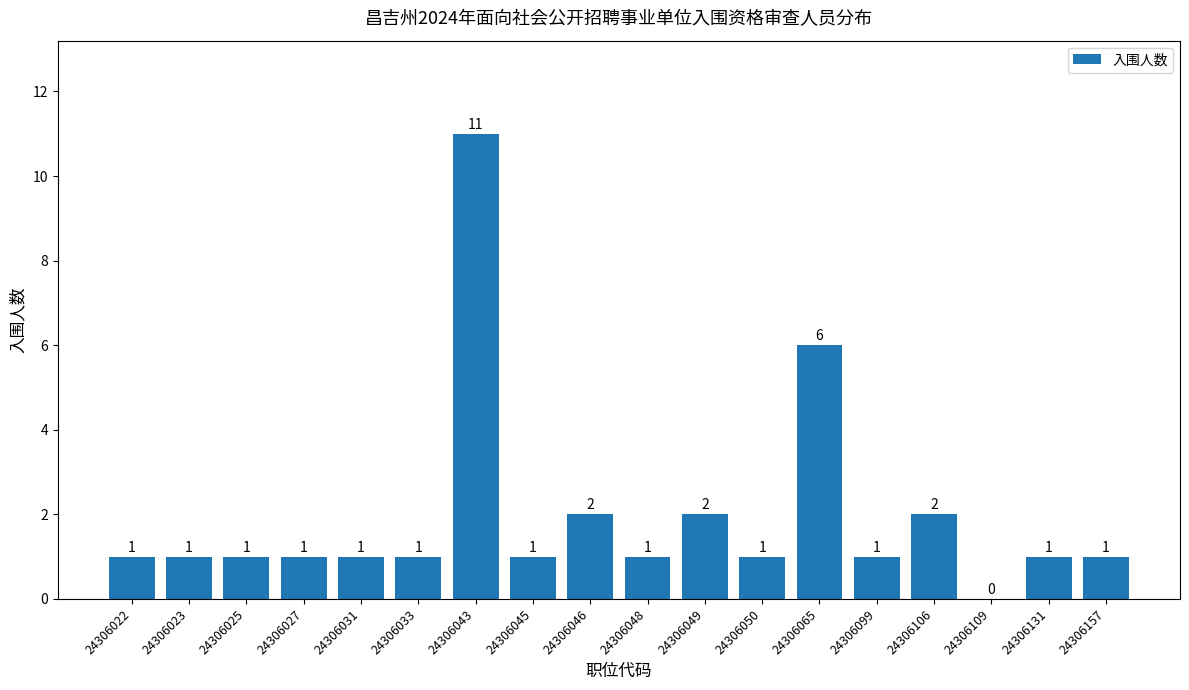

What is the sum of the values at 24306065 and 24306043?

17